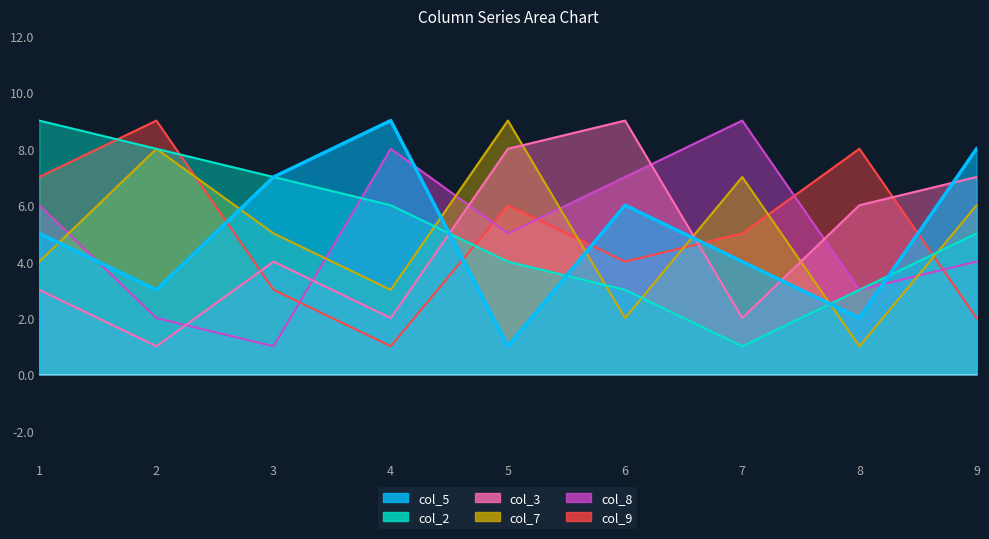

List the series in order of their peak value, lowest first.

col_5, col_2, col_3, col_7, col_8, col_9